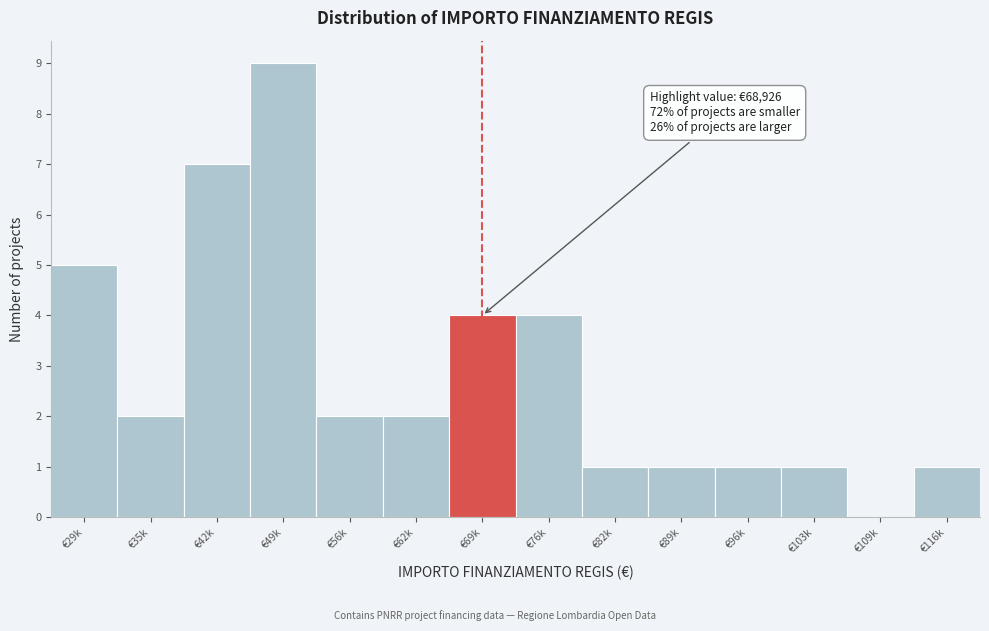

Reading left to right, what are all the values shown in this chart?

€29k=5	€35k=2	€42k=7	€49k=9	€56k=2	€62k=2	€69k=4	€76k=4	€82k=1	€89k=1	€96k=1	€103k=1	€109k=0	€116k=1